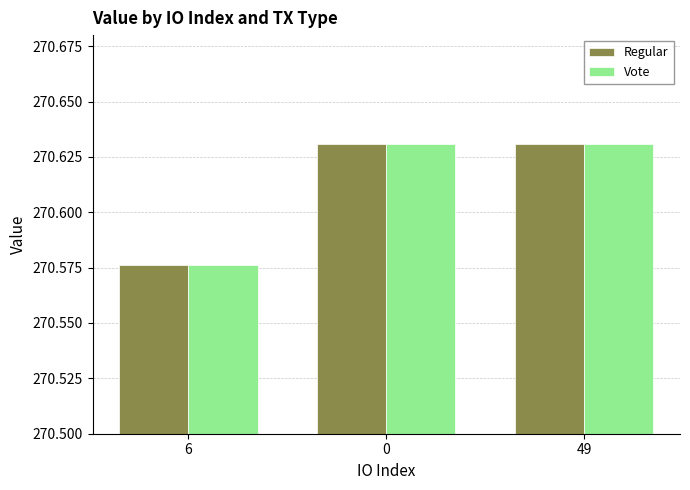

What is the sum of all Regular values?

811.8